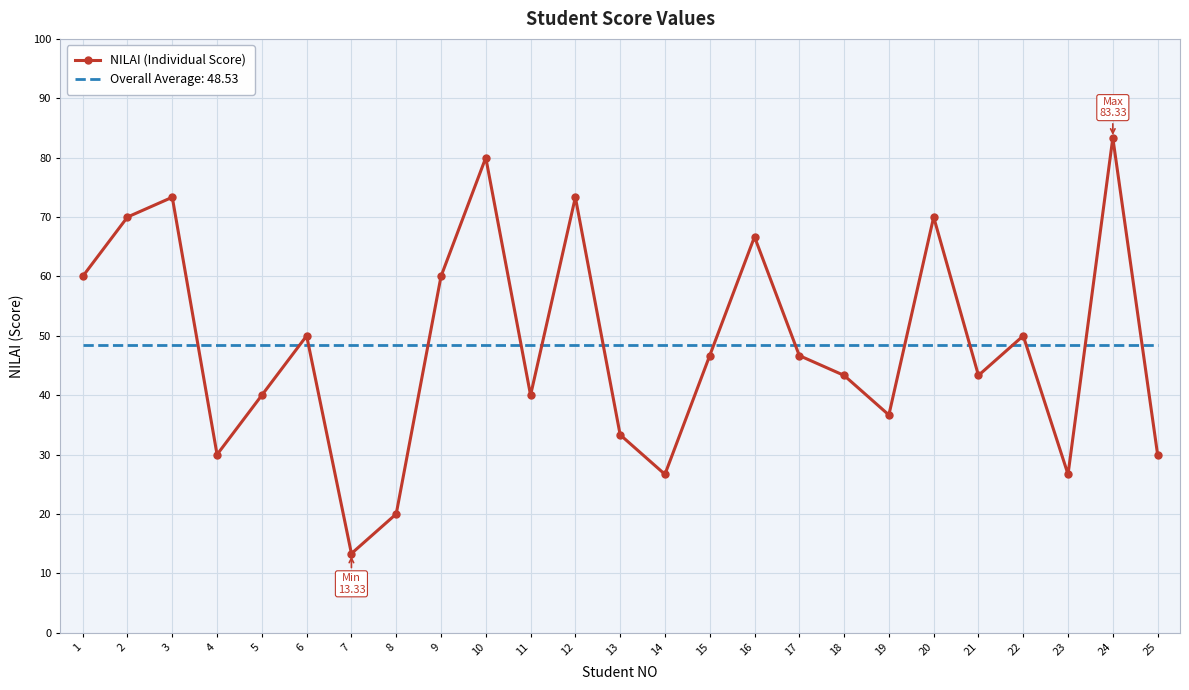

At which category does the chart reach its minimum across all series?

7